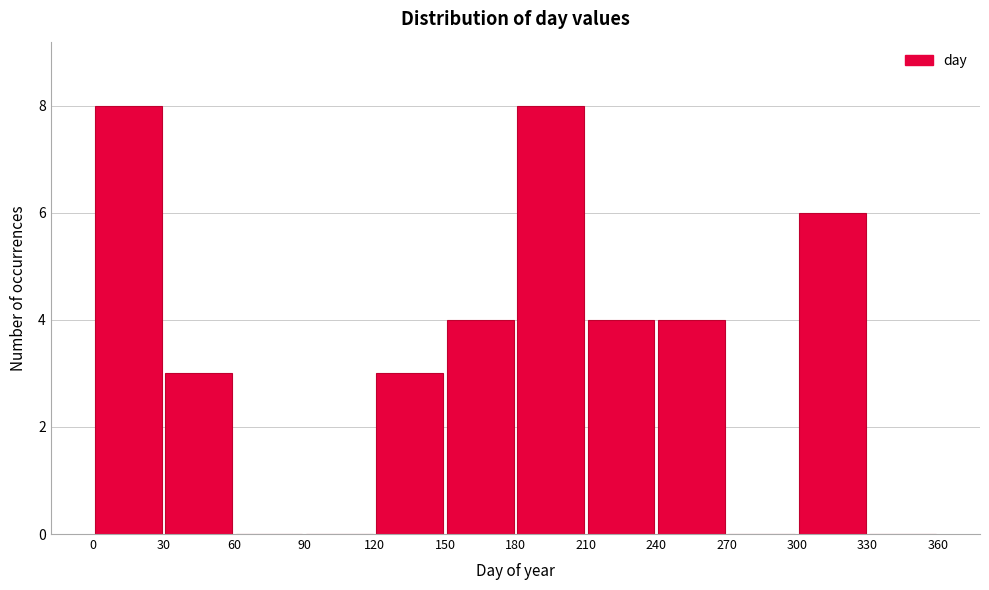

Reading left to right, list every bar in this chart as the range it spans on the x-axis followed by its height. The values are not printed on the chart, so give them approximately, as read against the axis.

0 to 30: 8
30 to 60: 3
60 to 90: 0
90 to 120: 0
120 to 150: 3
150 to 180: 4
180 to 210: 8
210 to 240: 4
240 to 270: 4
270 to 300: 0
300 to 330: 6
330 to 360: 0